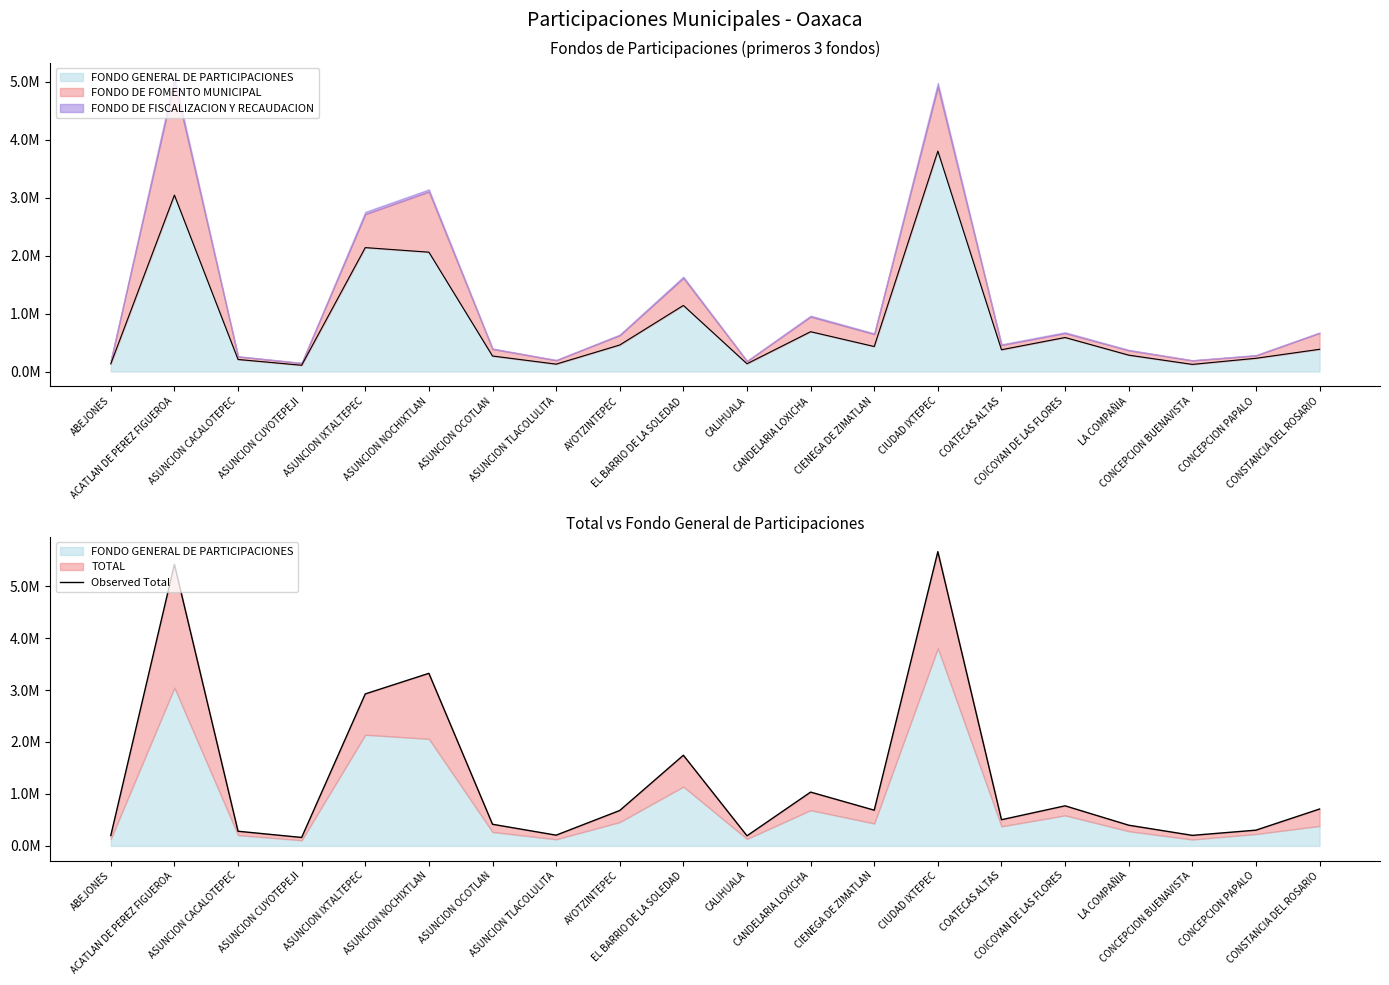

What is the smallest value displayed?

163006